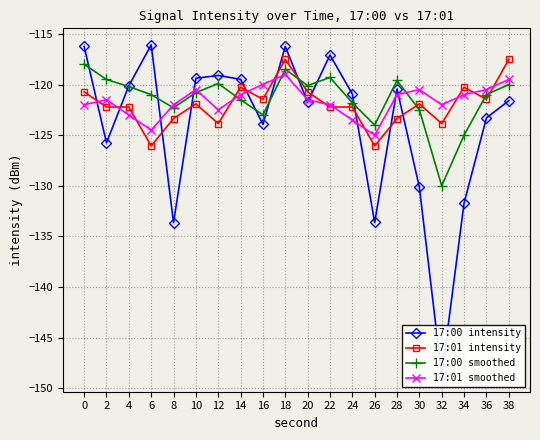

Is this an area chart (filled region under the line)?

No